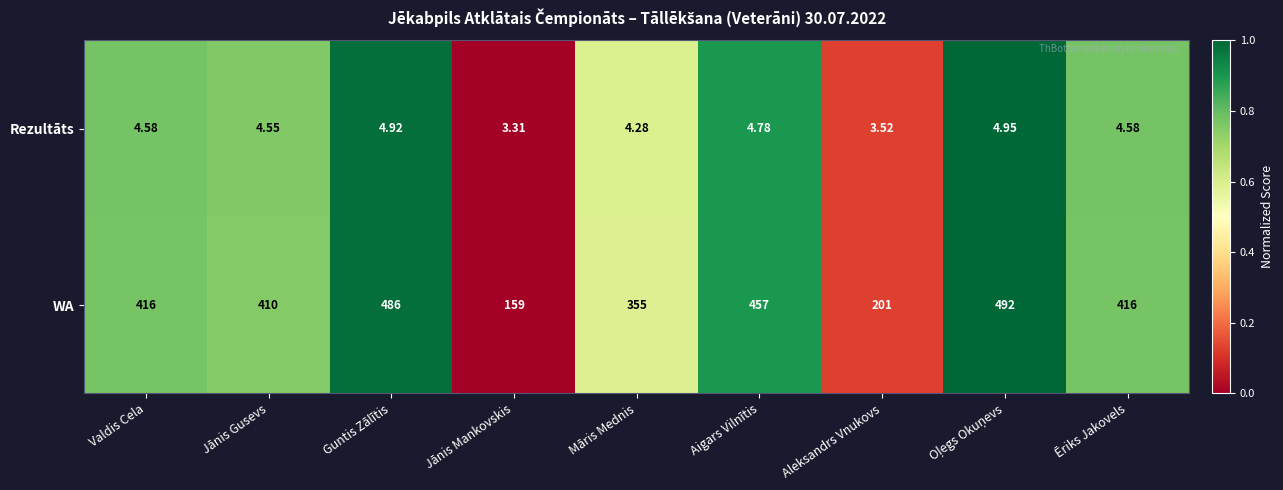

At which label does WA reach its minimum?

Jānis Mankovskis